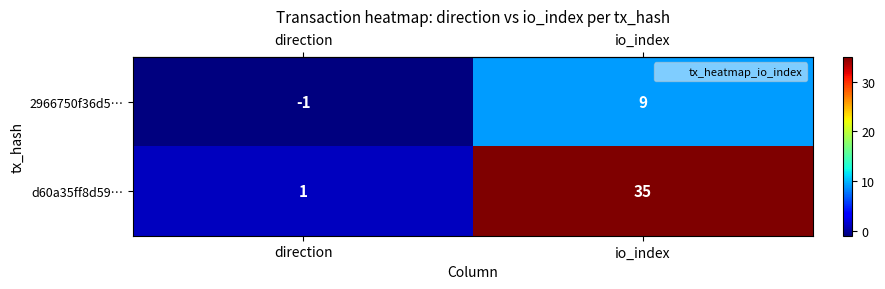

What is the total value across all series at io_index?

44